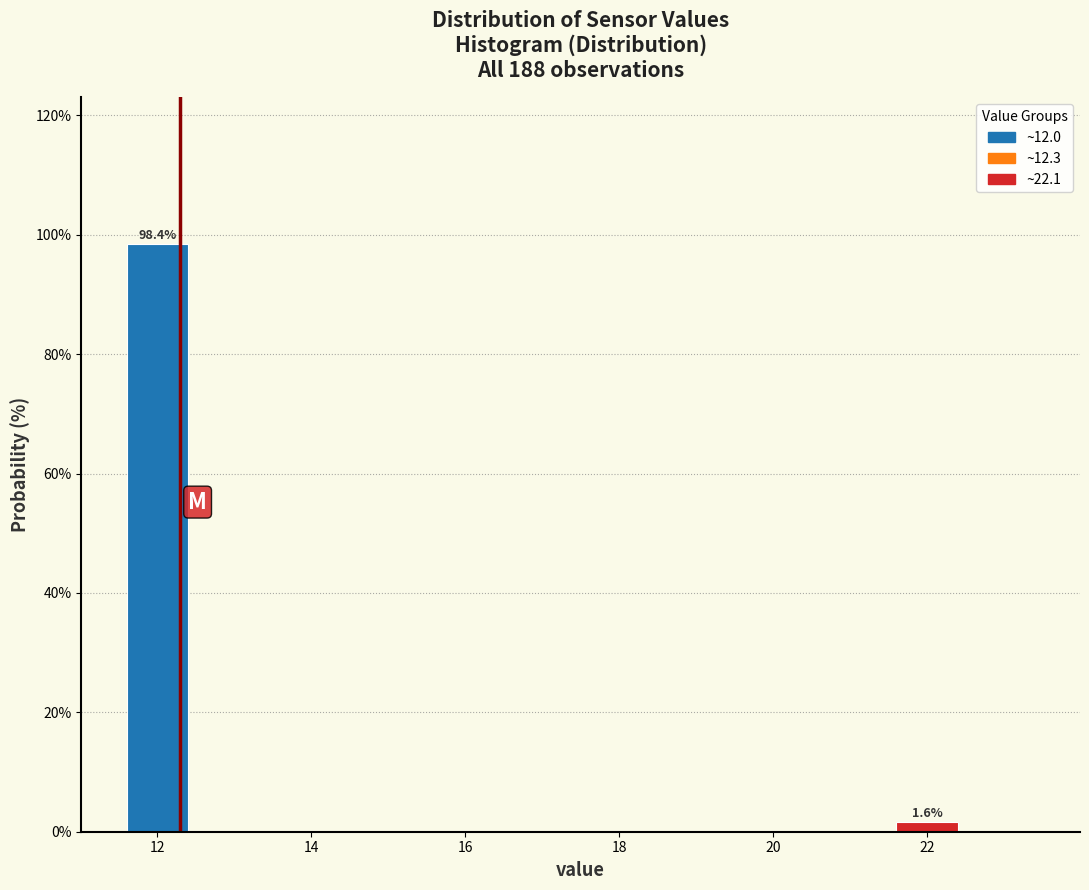

Over which range of the x-axis is the bar tallest?

11.5 to 12.5